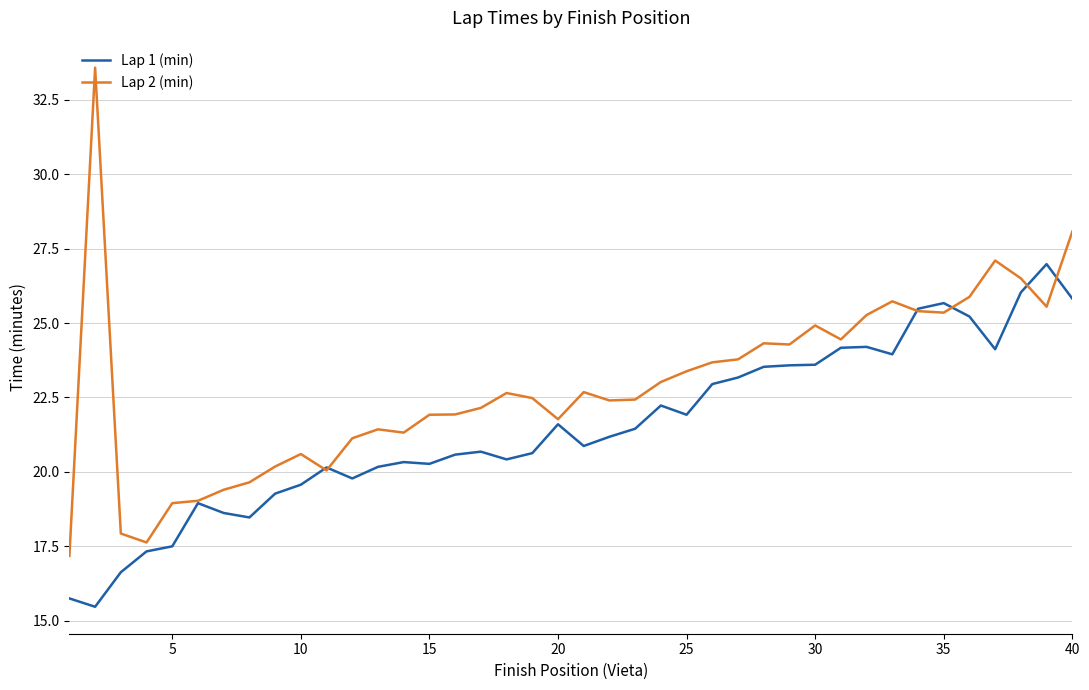

Which series has the largest range (max minus min)?

Lap 2 (min)